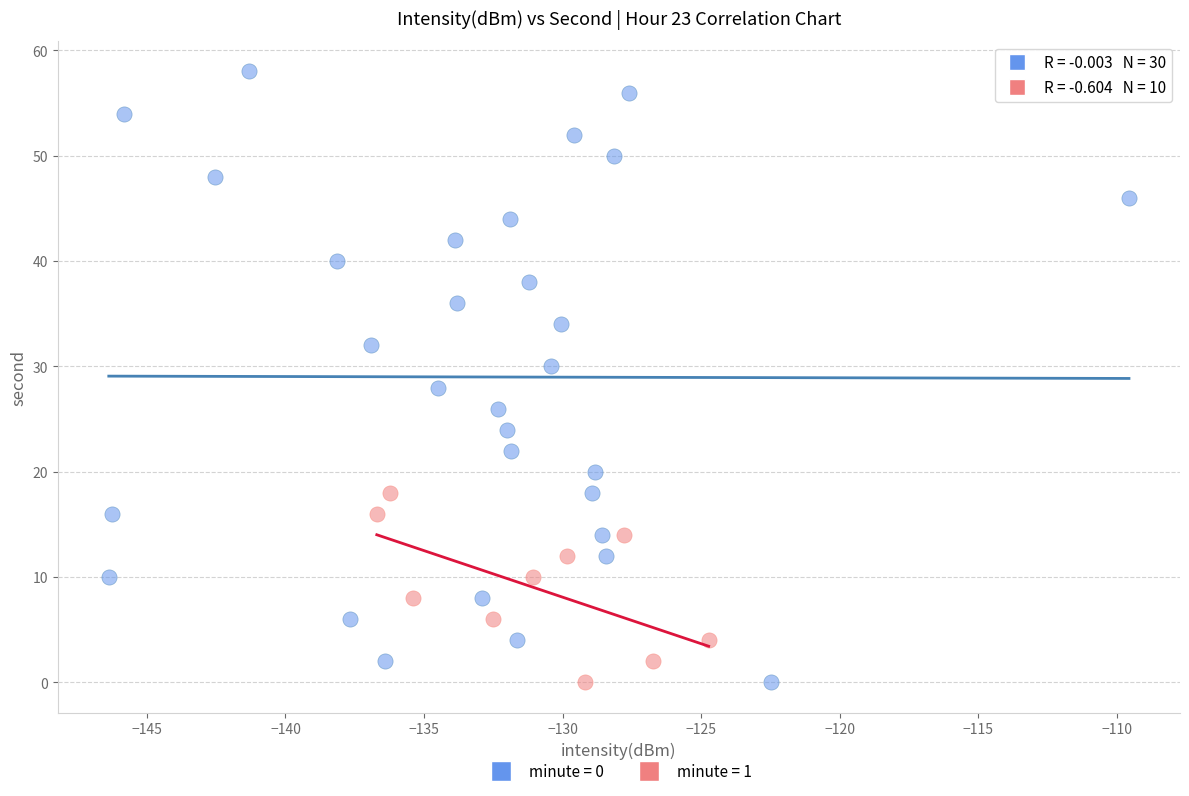

Which series has the largest Y range (max minus min)?

minute = 0